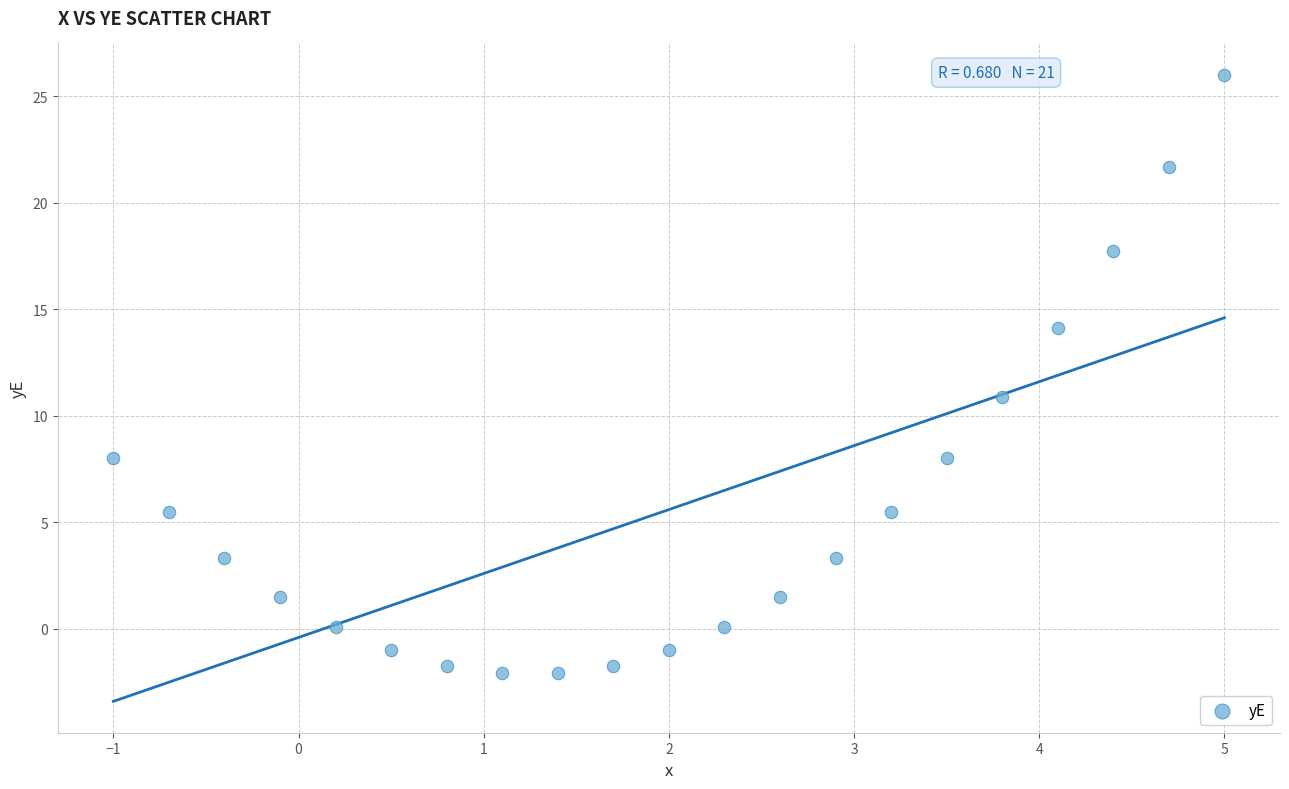

What is the range of Y values (max minus min)?

28.1